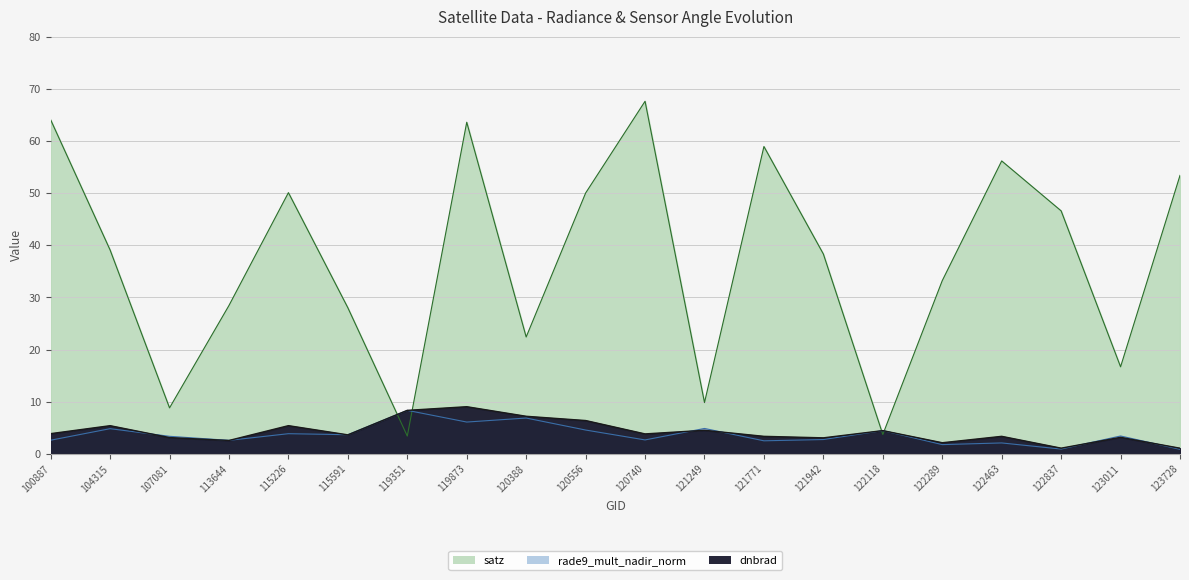

The value of dnbrad at 123728 is 1.1. True or false?

True